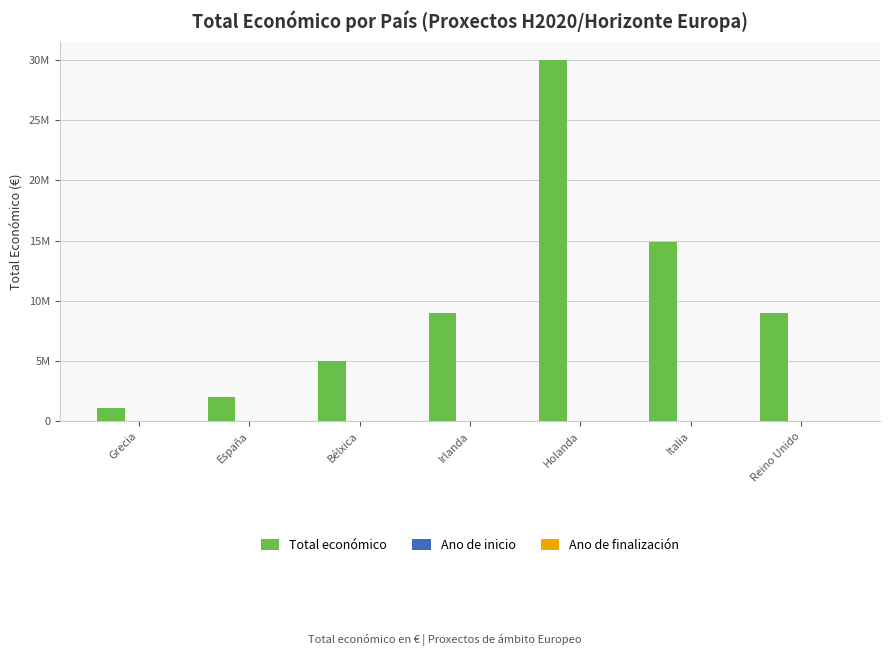

Does the chart contain stacked bars?

No